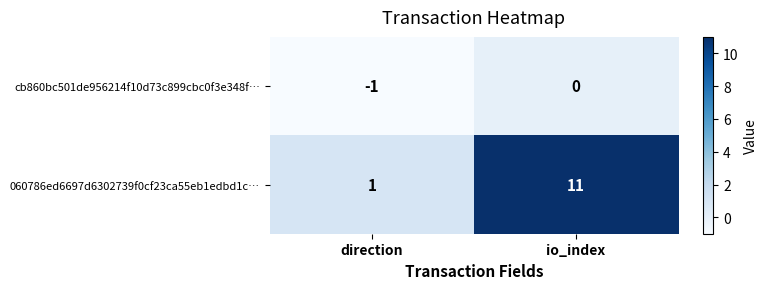

Which series has the largest total across all categories?

060786ed6697d6302739f0cf23ca55eb1edbd1c…